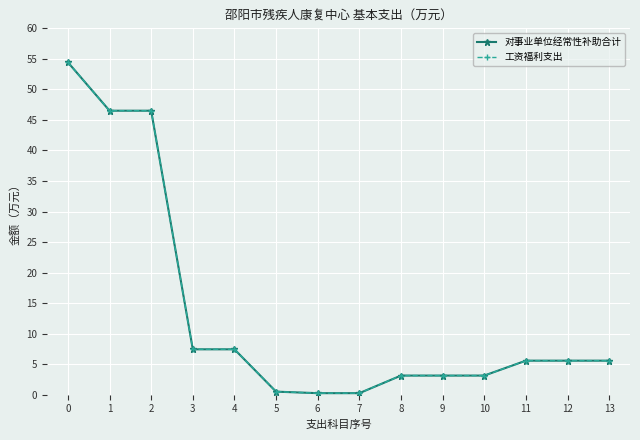

Rank the series at 12 from lowest to highest value.

对事业单位经常性补助合计, 工资福利支出